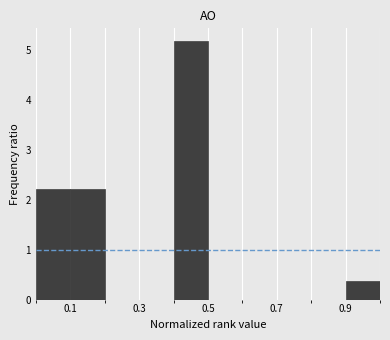

Reading left to right, list every bar in this chart as the range it spans on the x-axis followed by its height. The values are not printed on the chart, so give them approximately, as read against the axis.

0.0 to 0.1: 2.2
0.1 to 0.2: 2.2
0.2 to 0.3: 0
0.3 to 0.4: 0
0.4 to 0.5: 5.2
0.5 to 0.6: 0
0.6 to 0.7: 0
0.7 to 0.8: 0
0.8 to 0.9: 0
0.9 to 1.0: 0.4